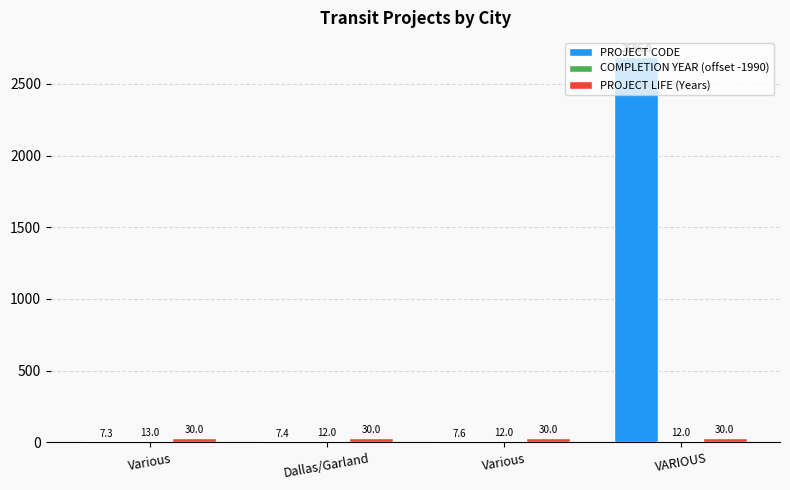

What is the total value across all series at VARIOUS?

2728.0